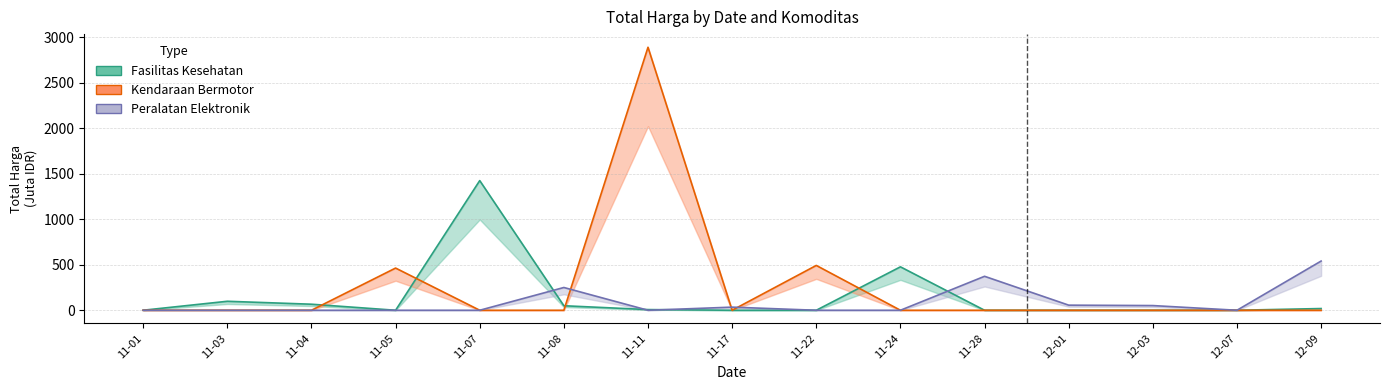

How many interior local peaks does the Peralatan Elektronik series have?

3